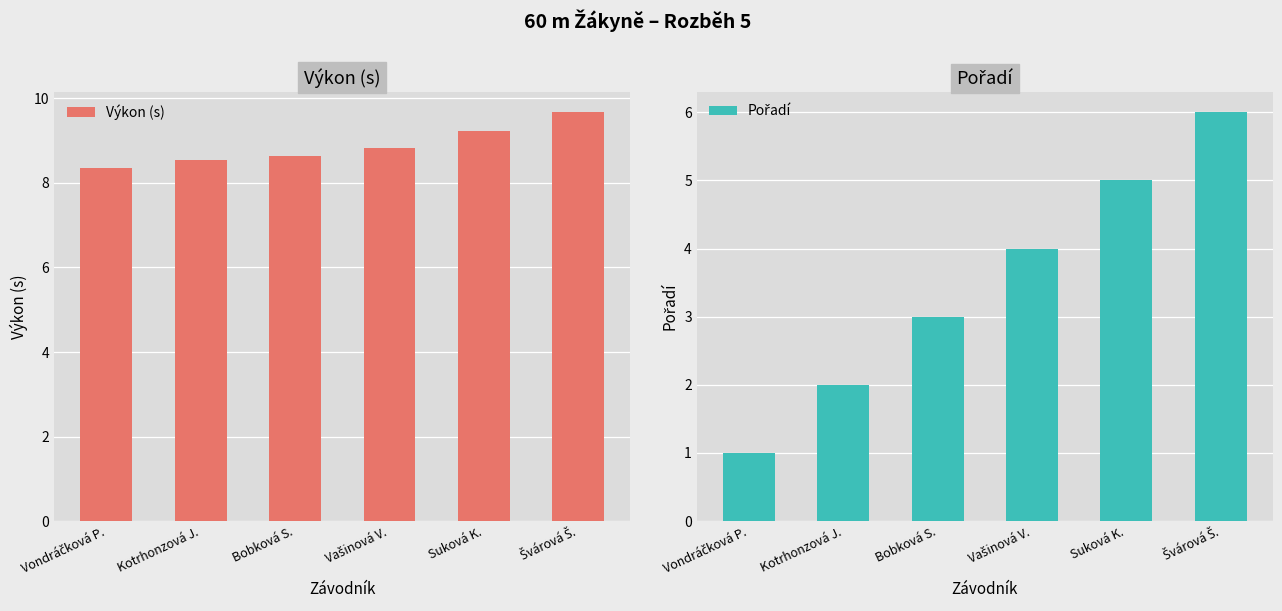

What is the sum of the Pořadí values at Suková K. and Švárová Š.?

11.0